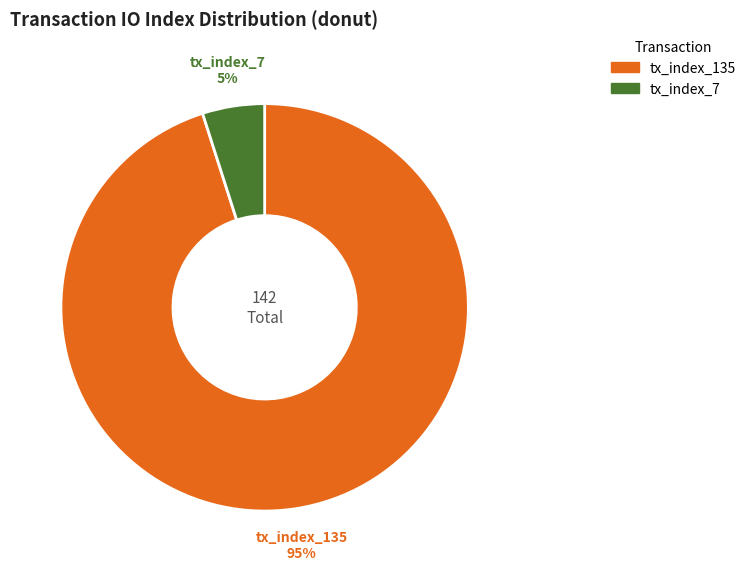

Which has a higher value, tx_index_135 or tx_index_7?

tx_index_135